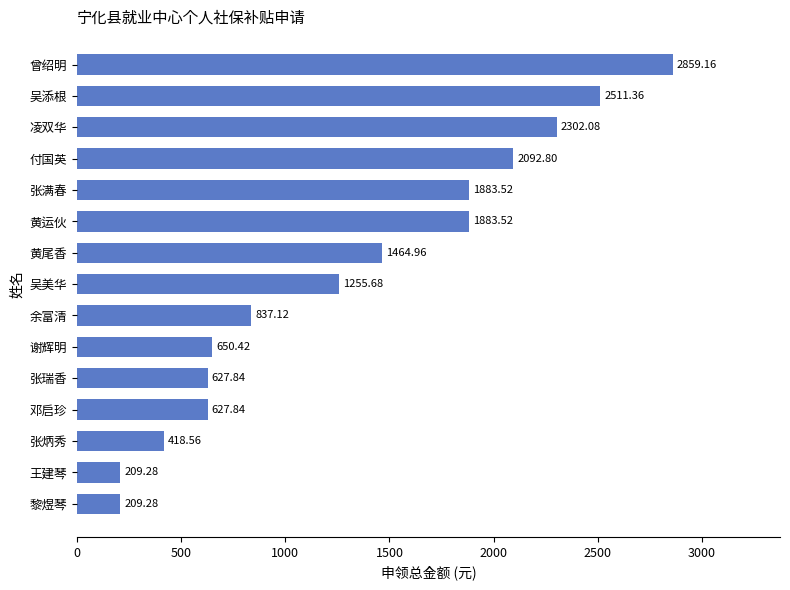

What is the minimum value shown in the chart?

209.3